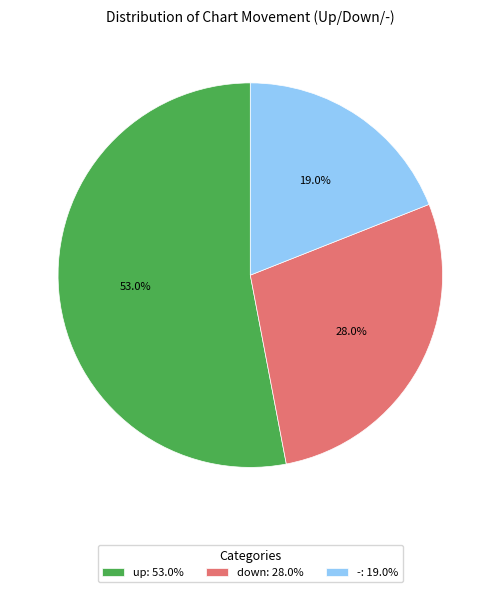

Which category has the smallest portion of the pie?

-